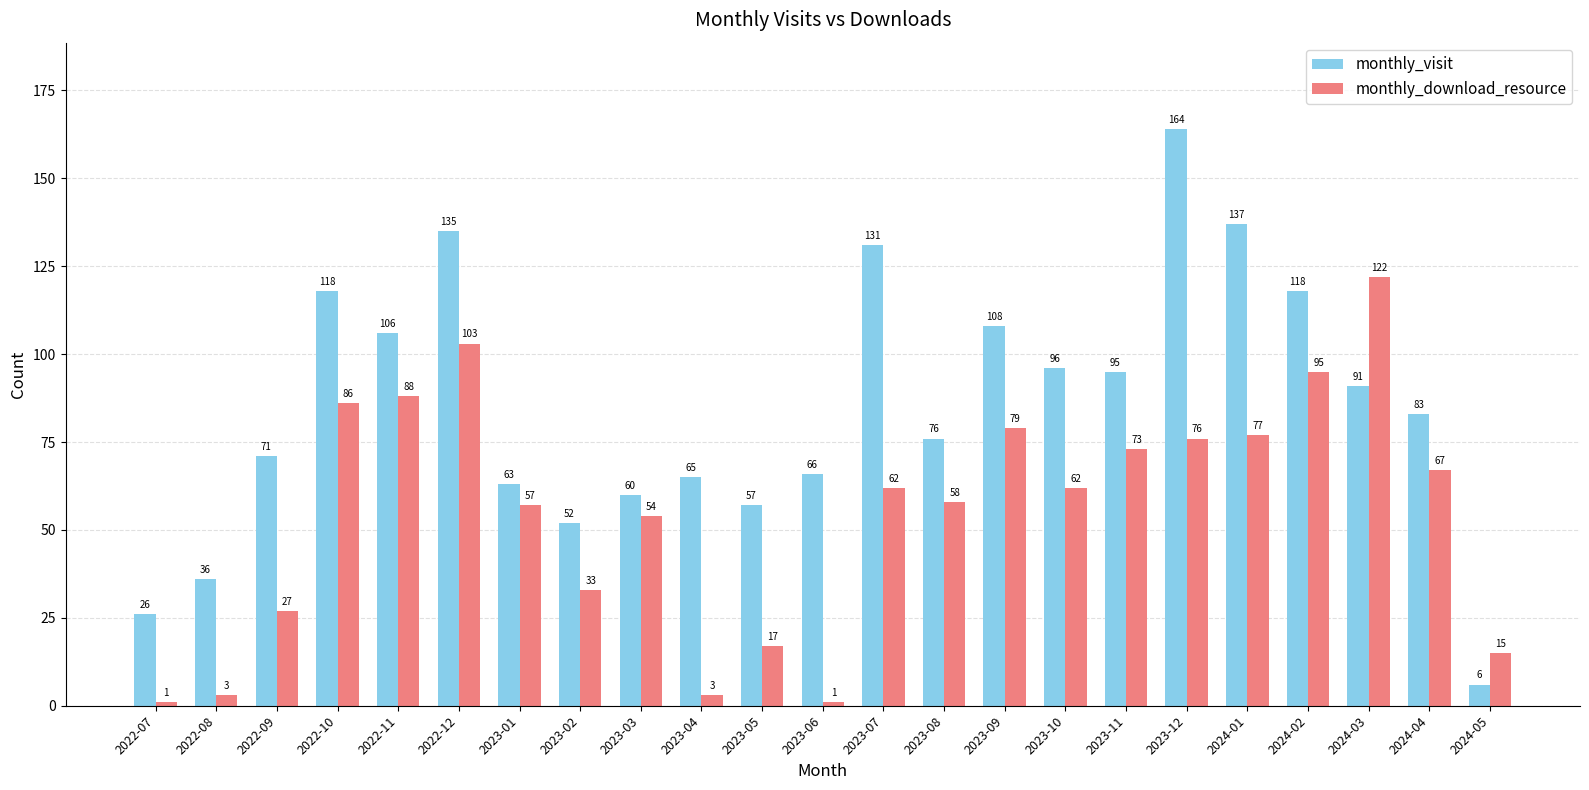

What is the lowest value of the monthly_visit series?

6